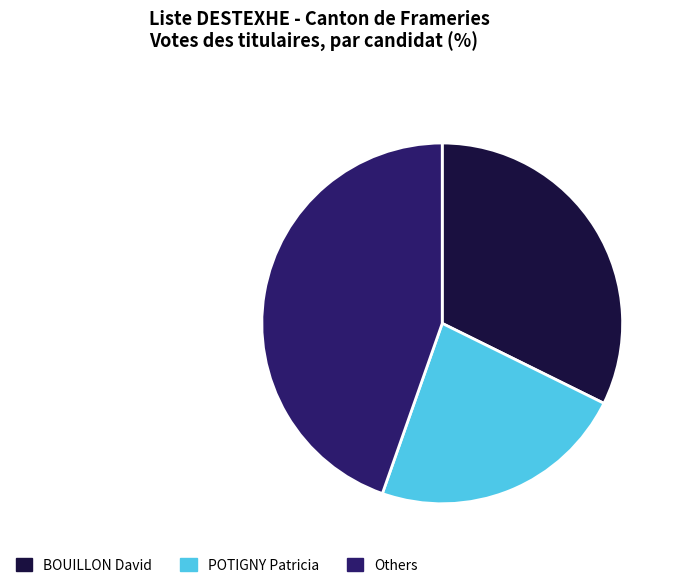

What is the ratio of the value at BOUILLON David to the value at POTIGNY Patricia?

1.4